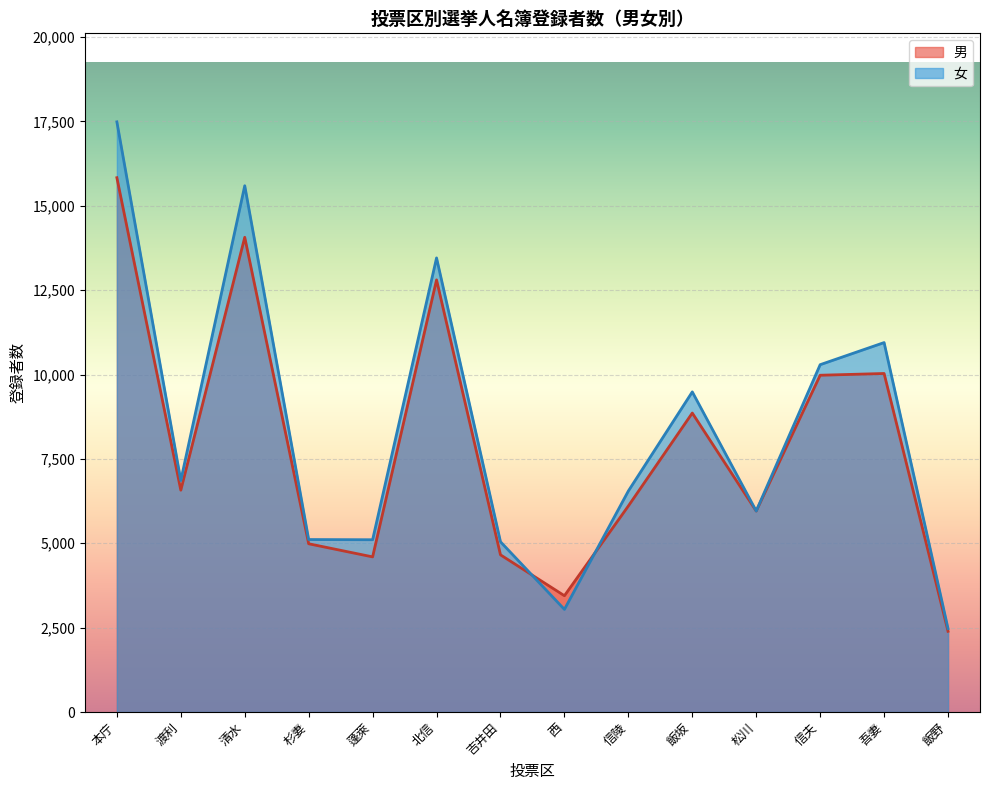

At which category does the chart reach its minimum across all series?

飯野